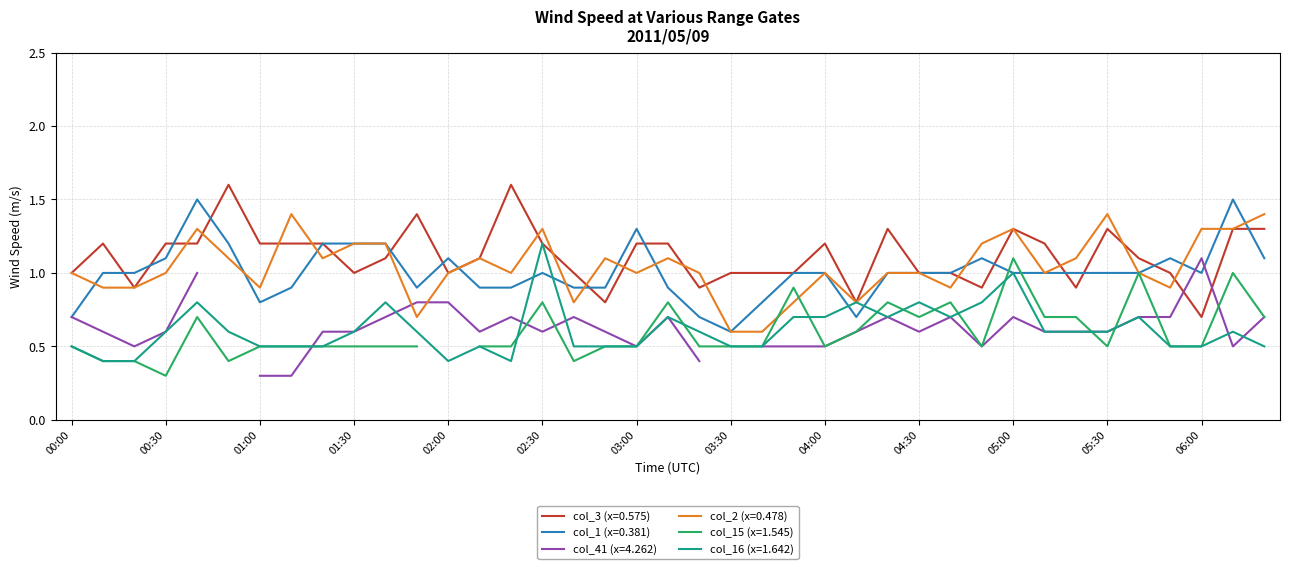

Is the value of col_16 (x=1.642) at 01:20 greater than the value of col_3 (x=0.575) at 00:00?

No